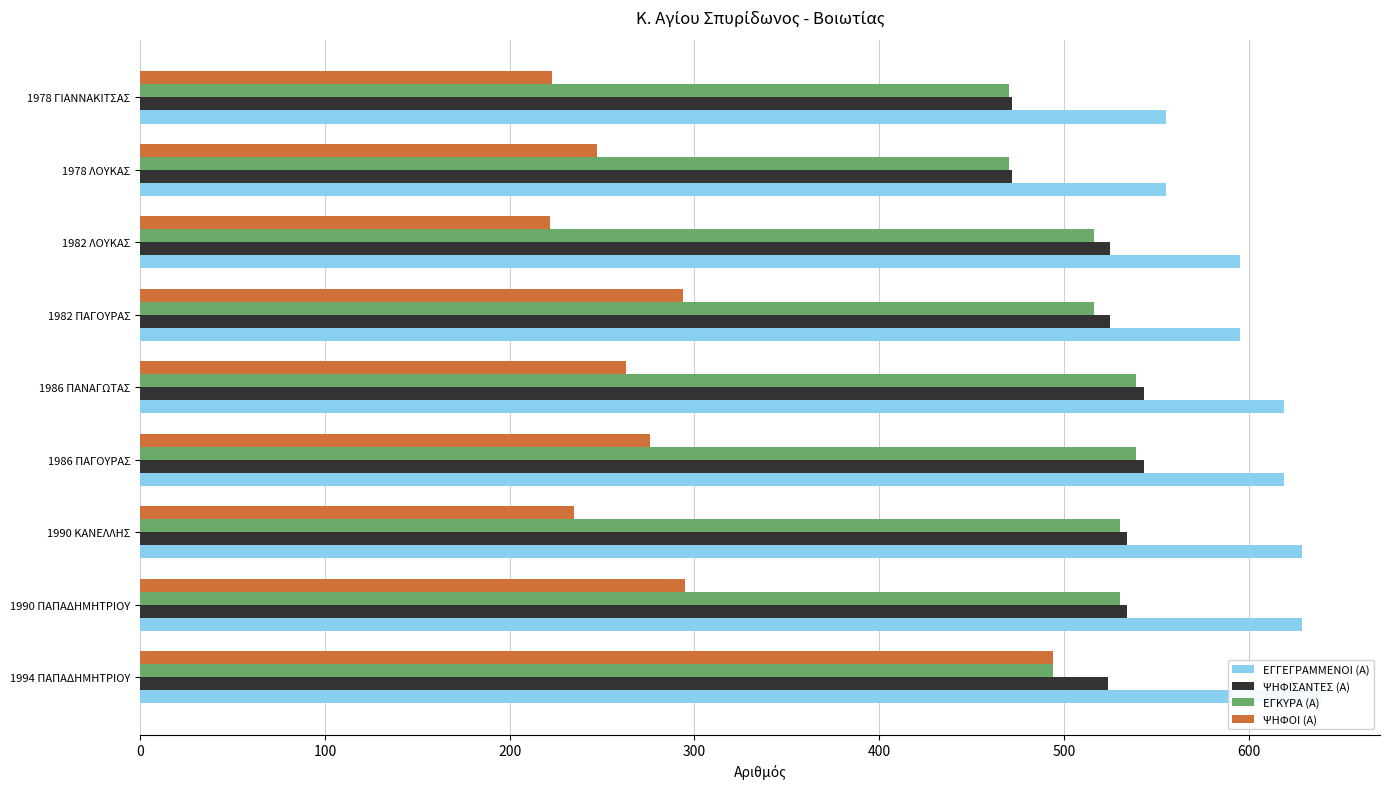

The value of ΨΗΦΙΣΑΝΤΕΣ (Α) at 1994 ΠΑΠΑΔΗΜΗΤΡΙΟΥ is 524. True or false?

True